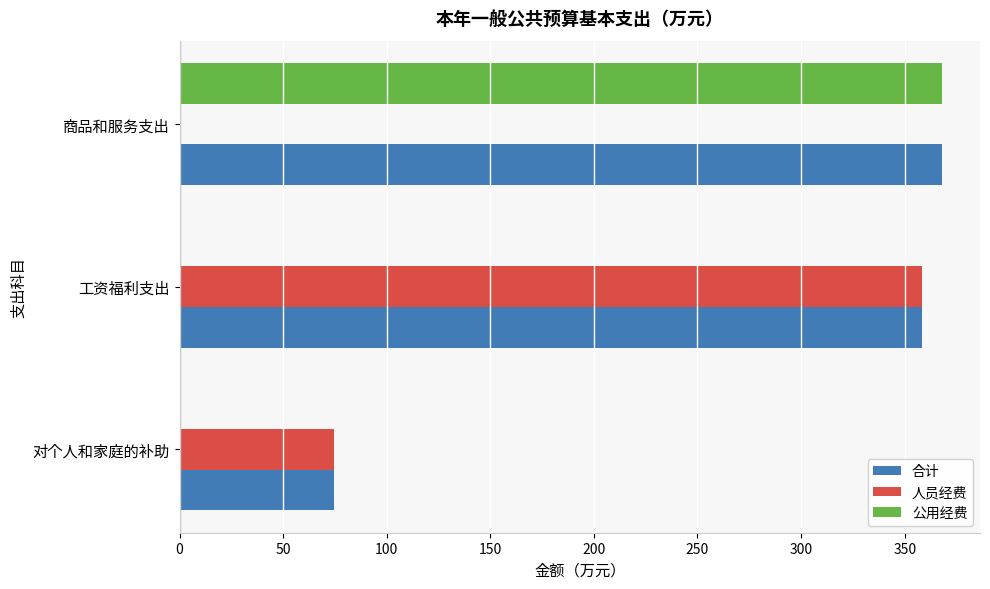

Which series has the largest range (max minus min)?

公用经费